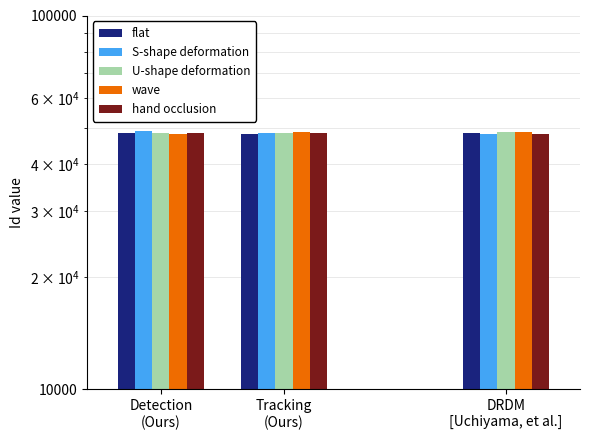

How many groups of bars are there?

3